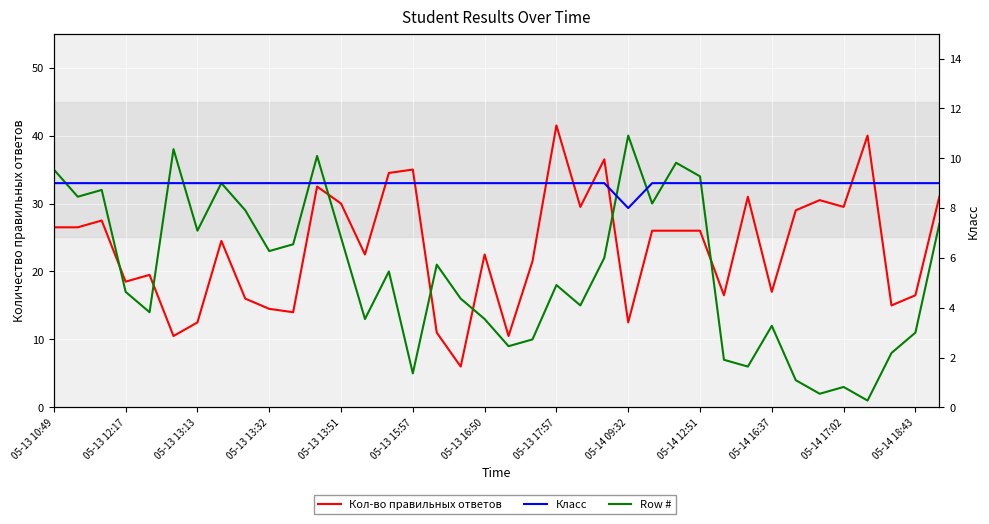

After their last crossing, which series has the higher values: Класс or Кол-во правильных ответов?

Кол-во правильных ответов